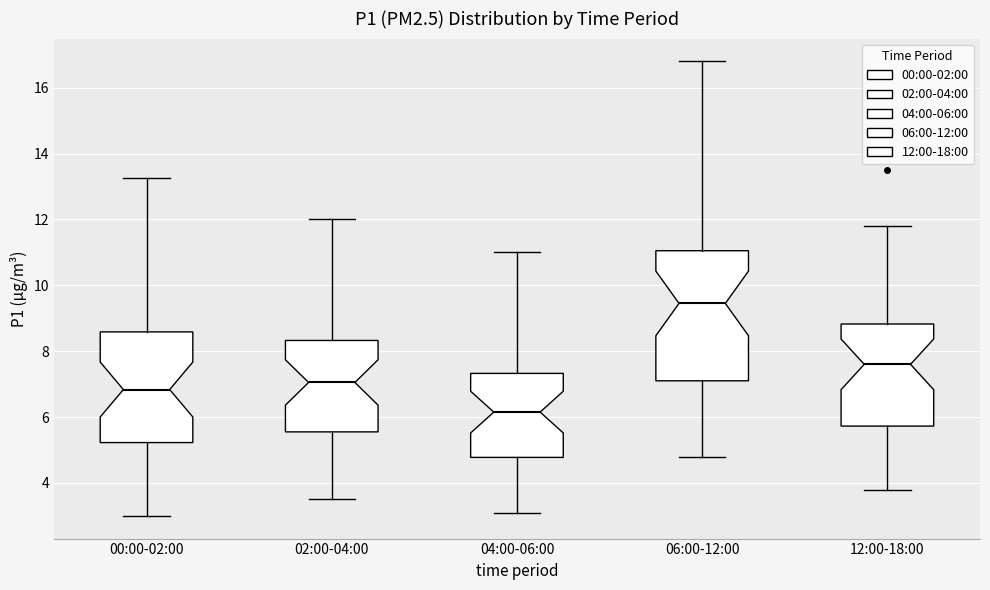

Which box is the tallest, from its lower edge to its upper edge?

06:00-12:00